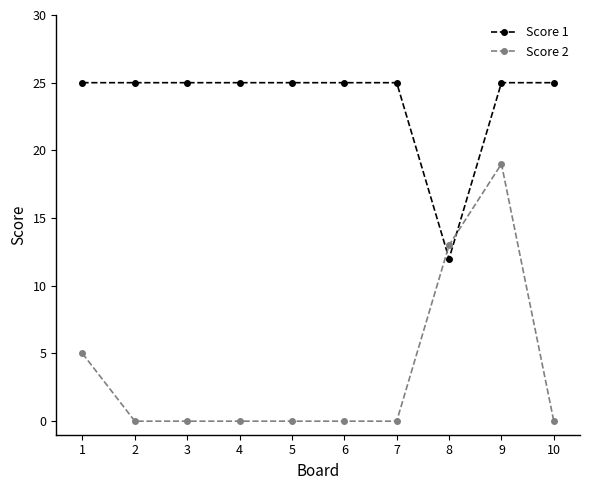

What is the lowest value of the Score 1 series?

12